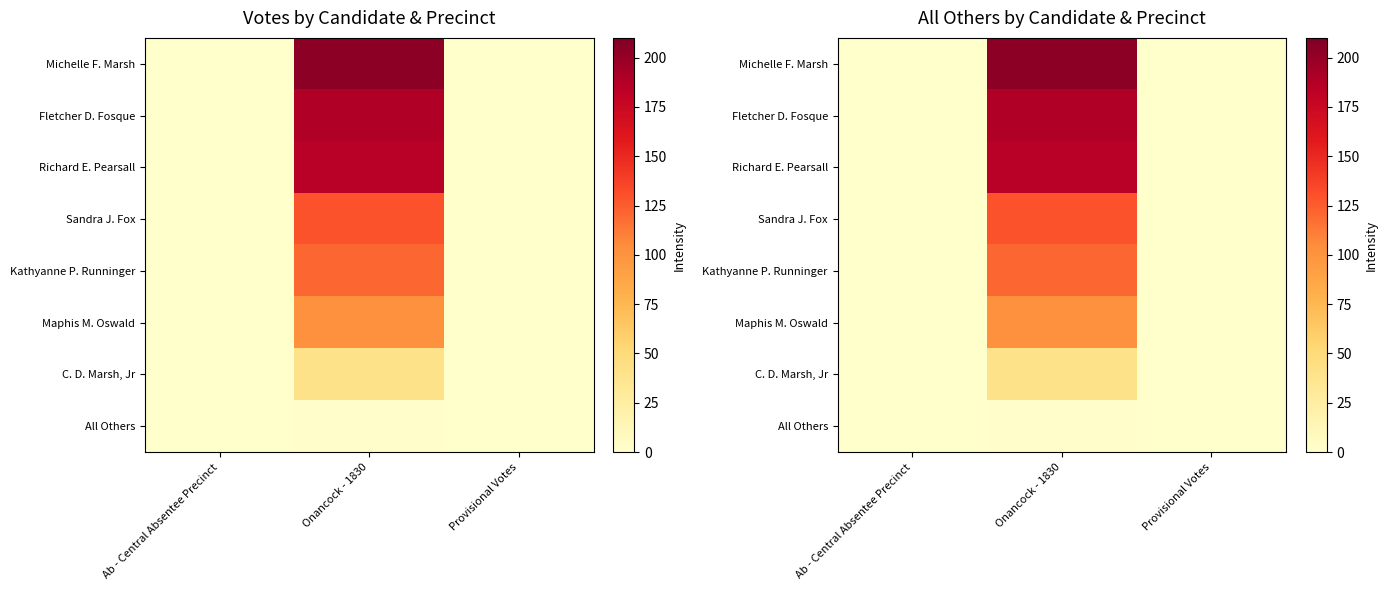

What is the sum of all Sandra J. Fox values?

129